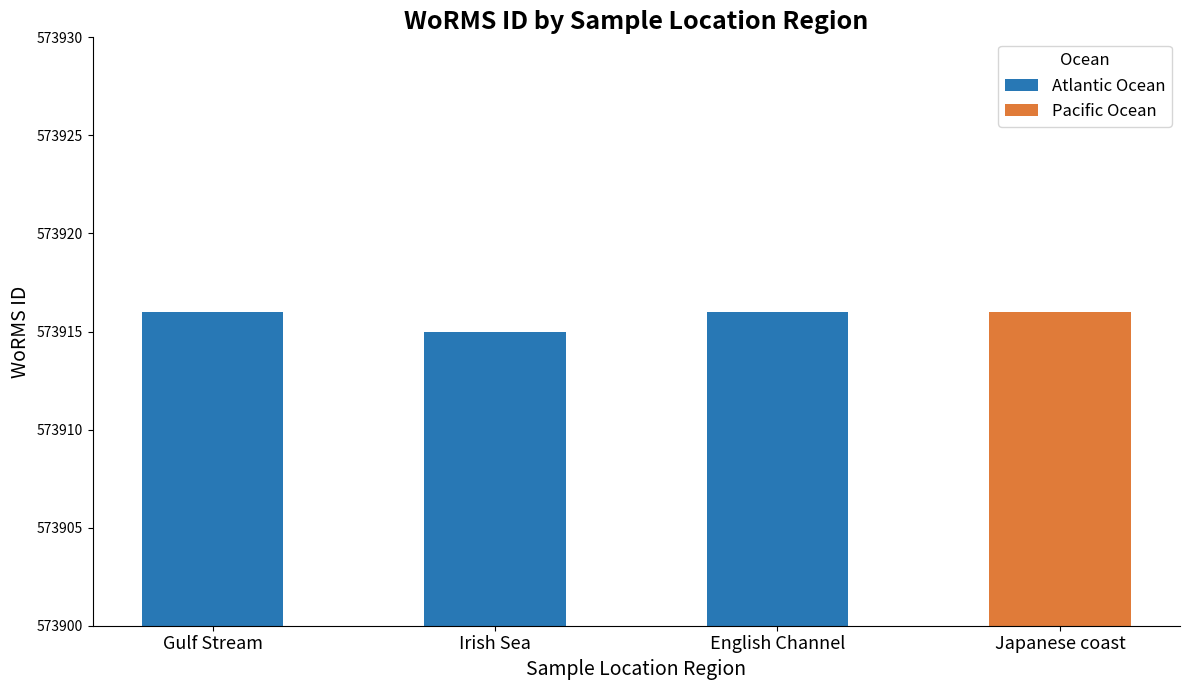

At which label is the value closest to 573915?

Irish Sea